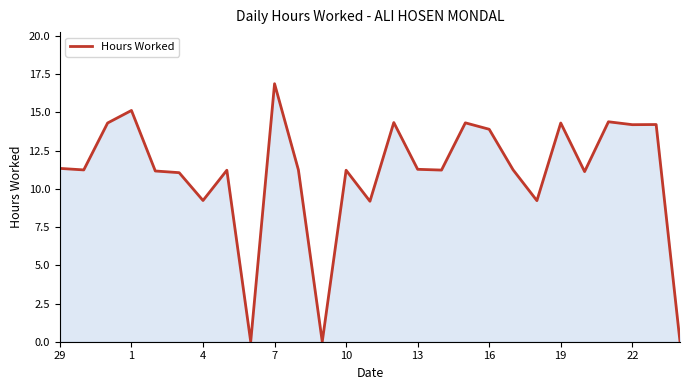

What is the maximum value shown in the chart?

16.9